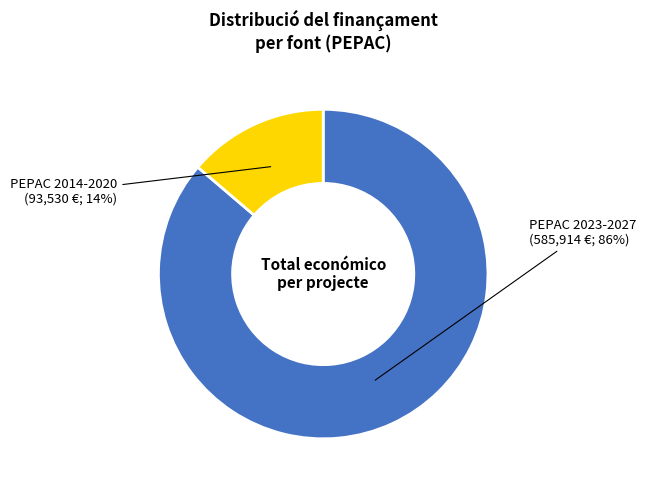

To the nearest percent, what is the average slice percentage?

50%